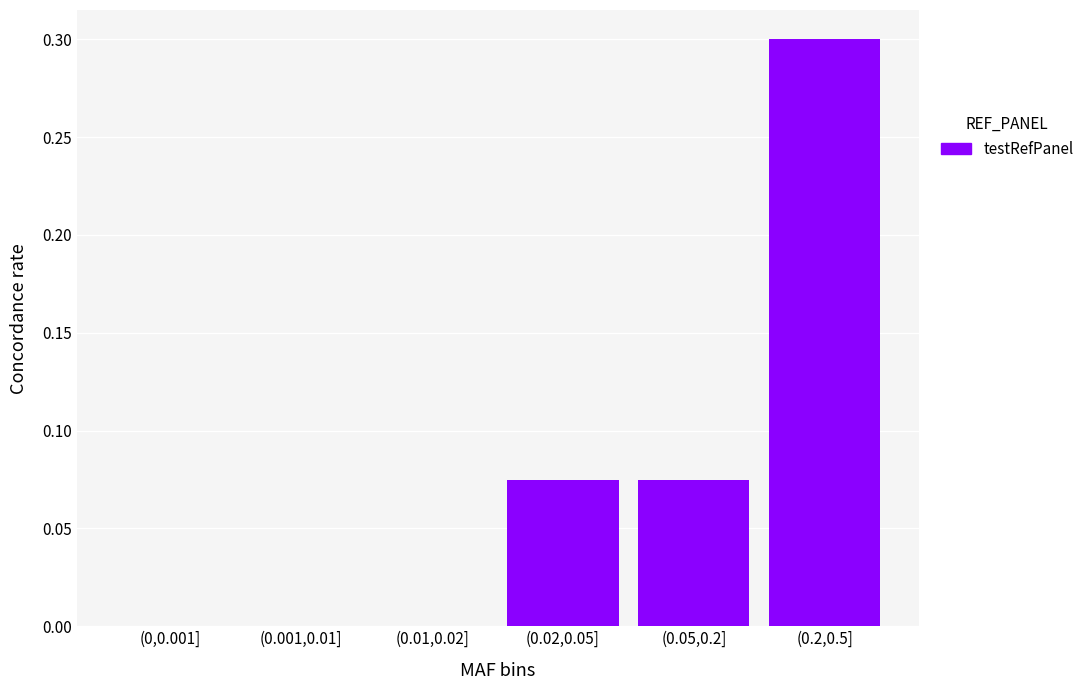

Which category has the highest value across all series?

(0.2,0.5]